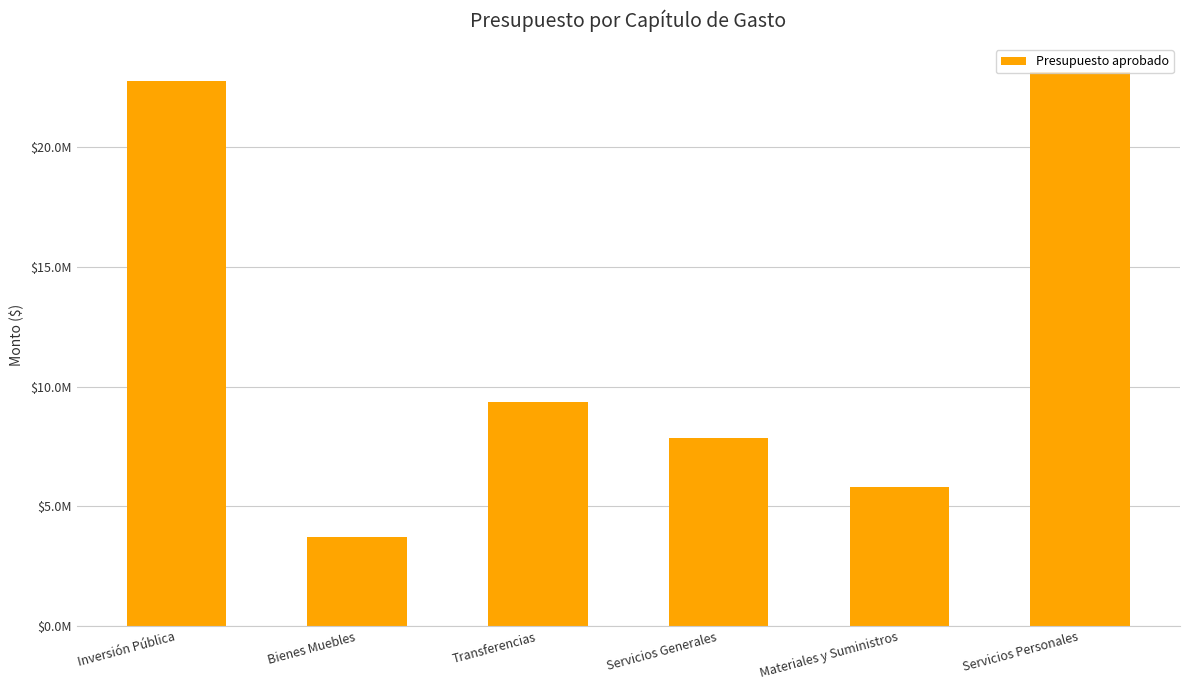

At which label is the value closest to 13433560?

Transferencias